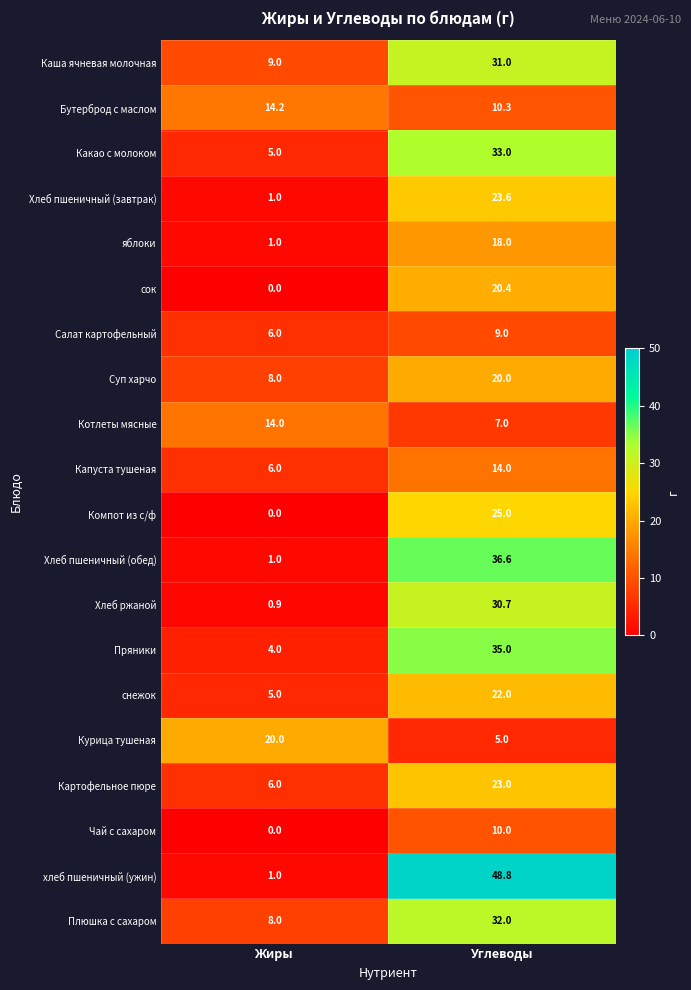

Read the снежок value at Углеводы.

22.0